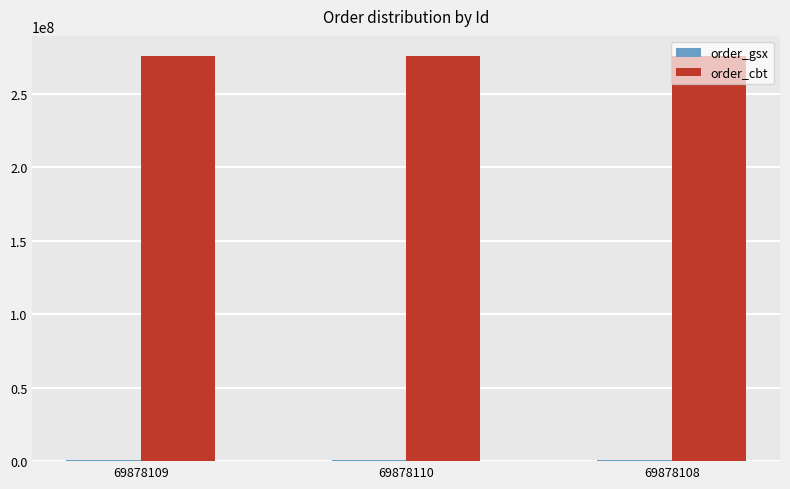

What is the greatest value displayed?

275692152